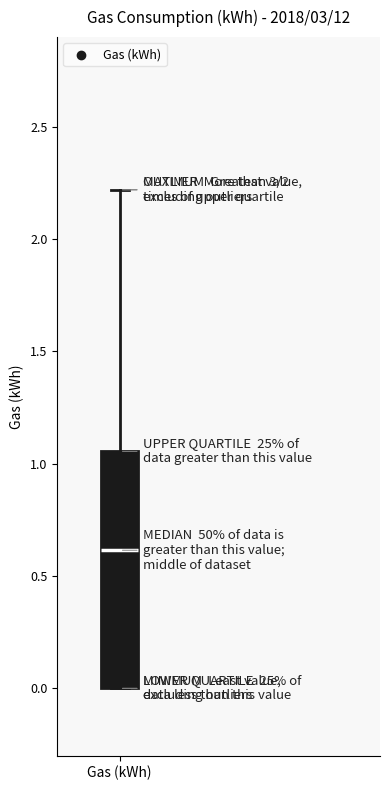

Where does the upper whisker of the box for Gas (kWh) end on the y-axis? The values are not printed on the chart, so give them approximately, as read against the axis.

2.20